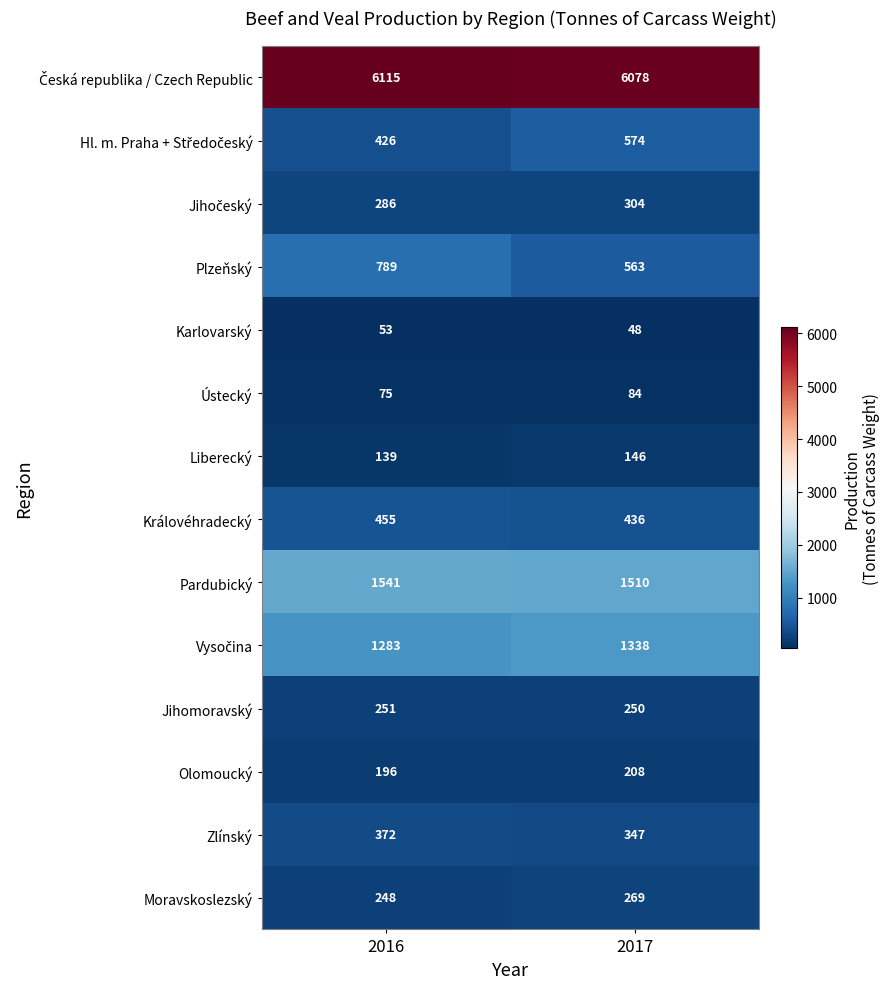

The Pardubický series shows 1510 at 2017. True or false?

True